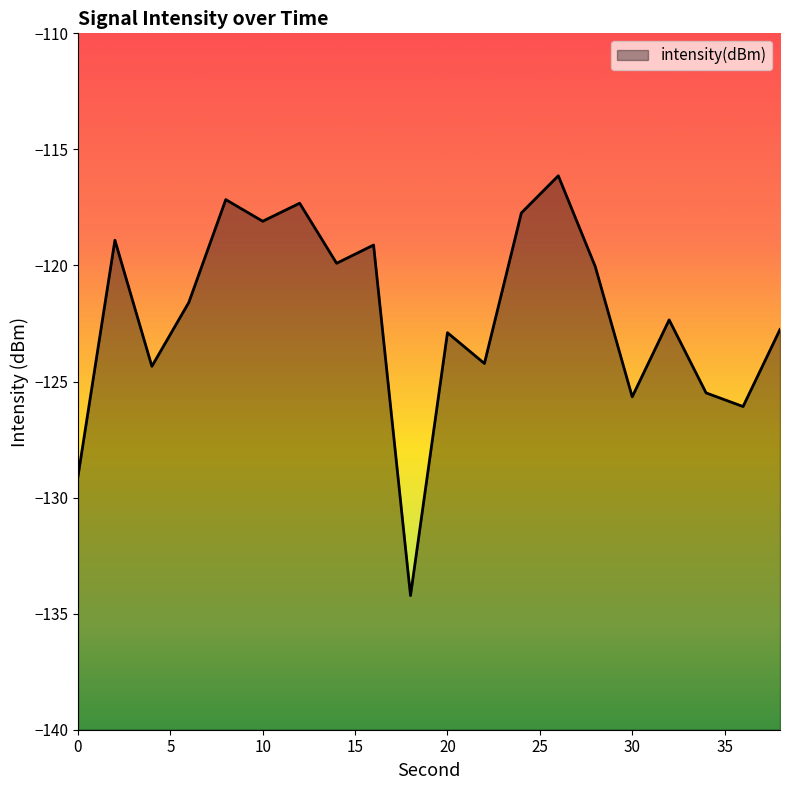

The value at 30 is -125.7. True or false?

True